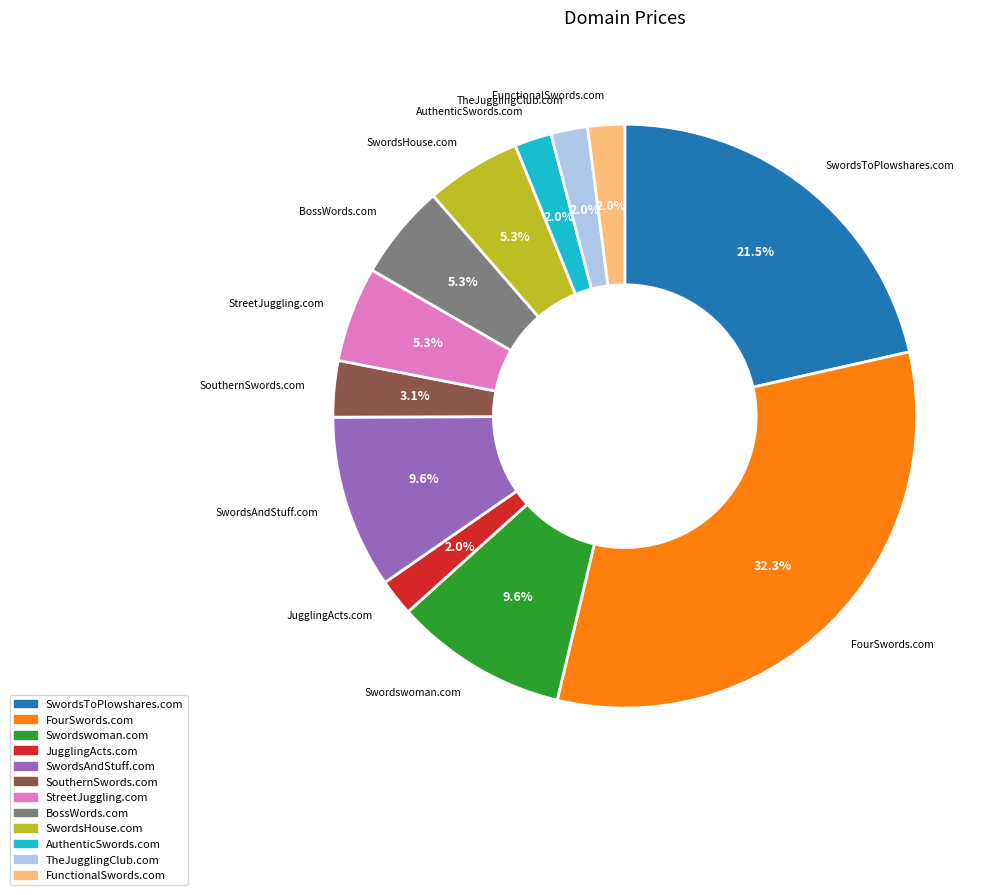

Which has a higher value, Swordswoman.com or FunctionalSwords.com?

Swordswoman.com